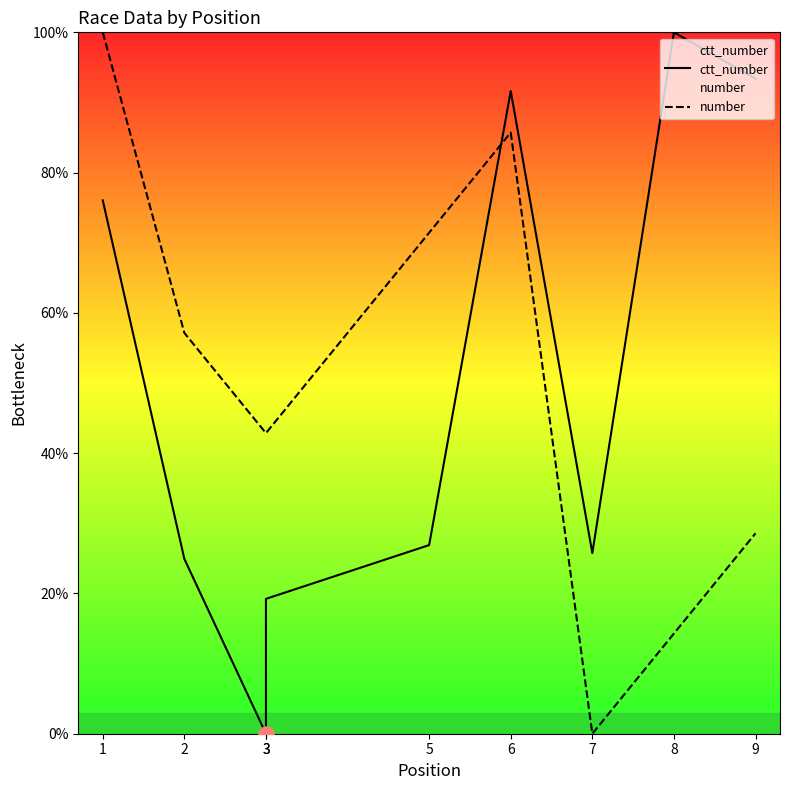

What is the total value across all series at 3?

42.9